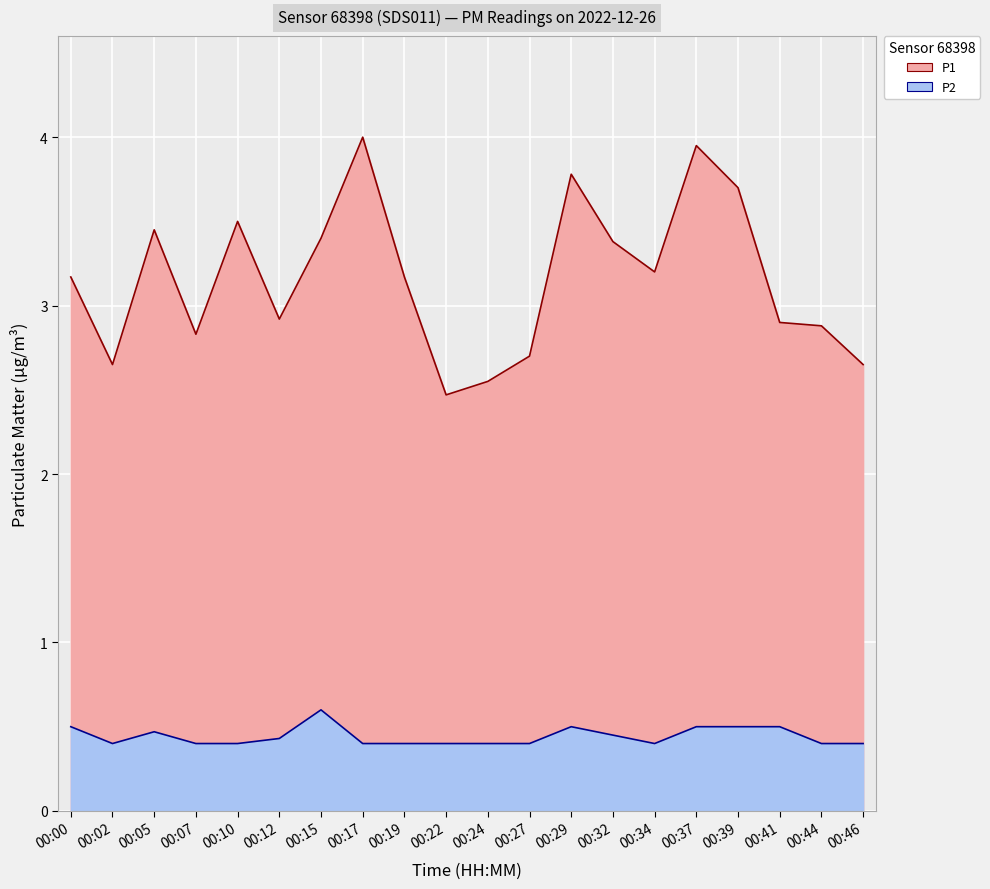

Reading right to left, transcribe all the data shown in this chart.

P1: 2.6	2.9	2.9	3.7	4.0	3.2	3.4	3.8	2.7	2.5	2.5	3.2	4.0	3.4	2.9	3.5	2.8	3.5	2.6	3.2
P2: 0.4	0.4	0.5	0.5	0.5	0.4	0.5	0.5	0.4	0.4	0.4	0.4	0.4	0.6	0.4	0.4	0.4	0.5	0.4	0.5